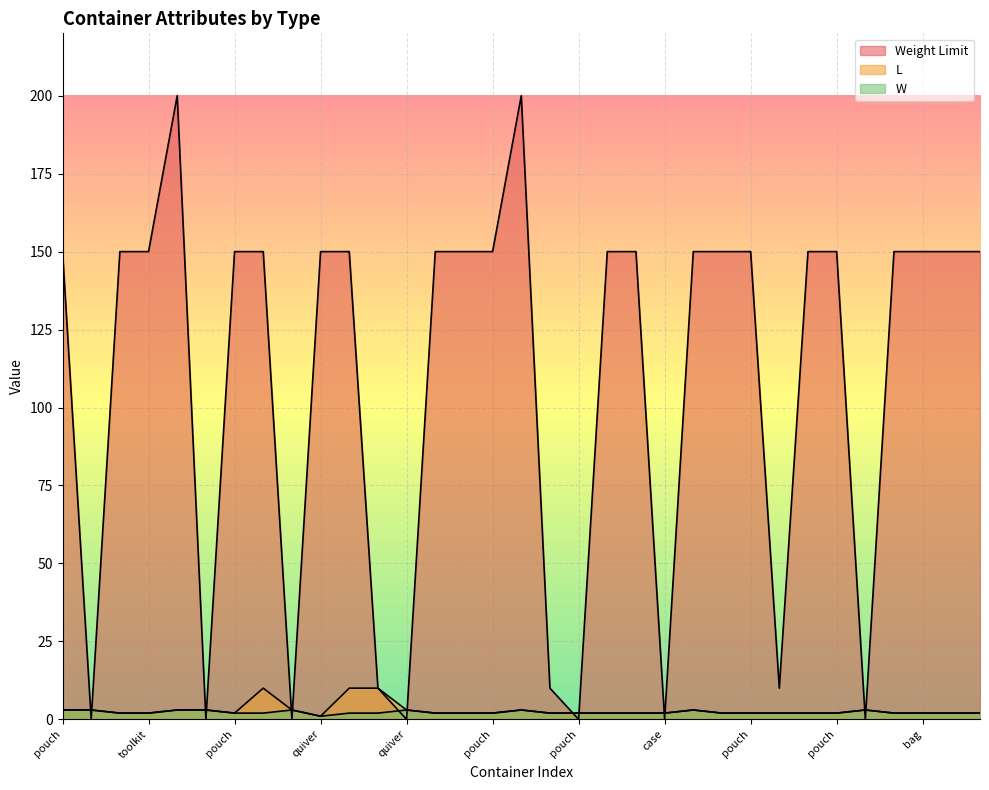

What is the difference between the maximum and minimum values in the Weight Limit series?

200